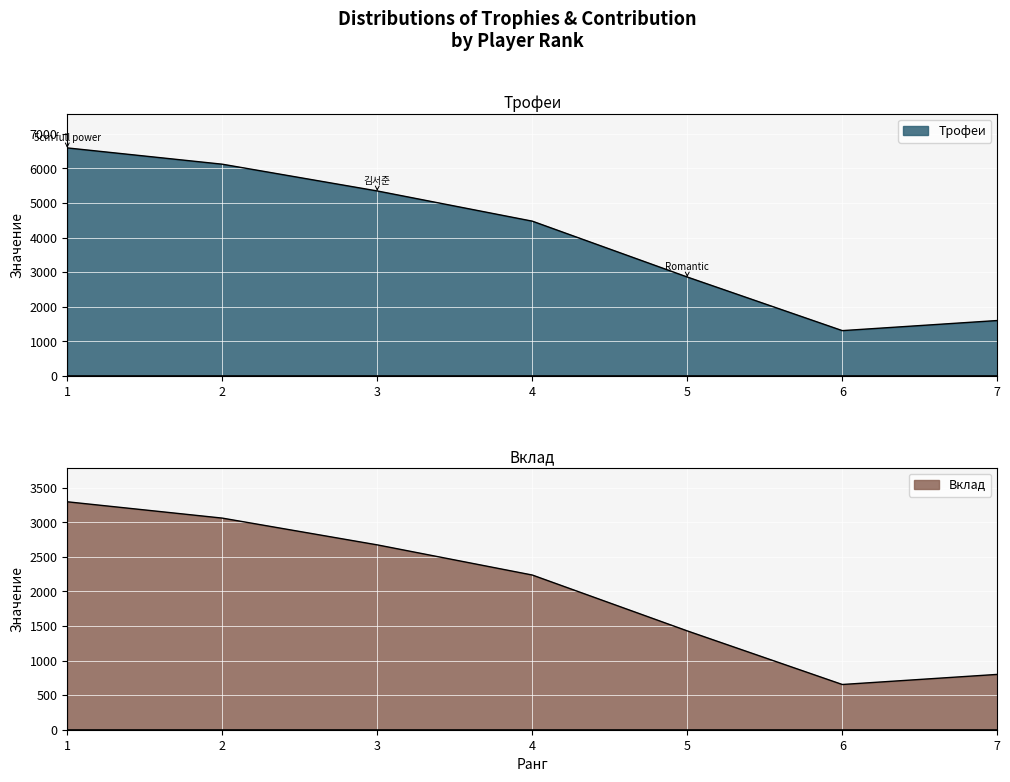

Where does the Трофеи series first go above 4474?

1